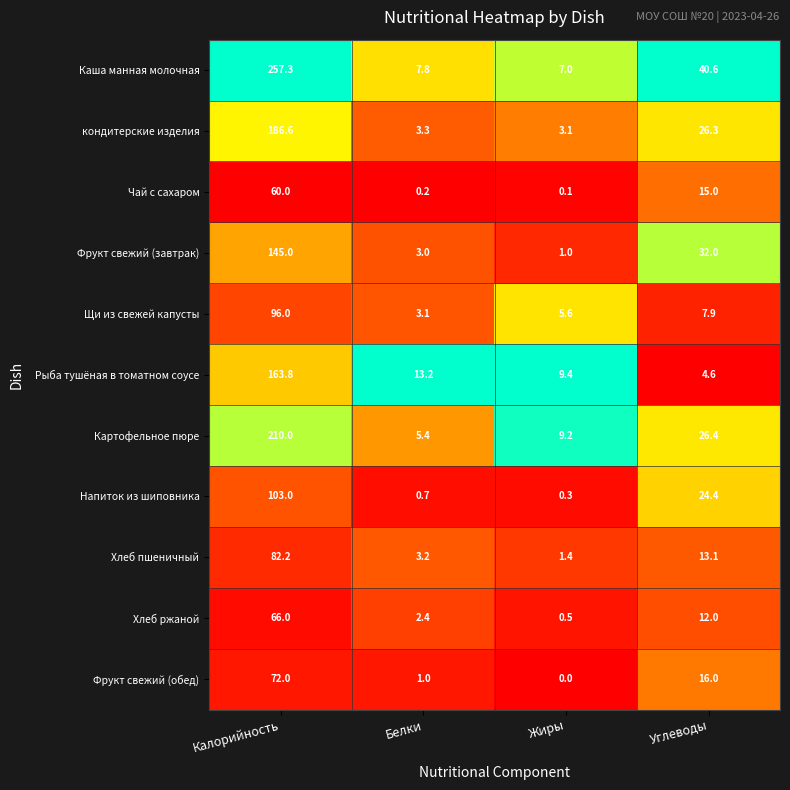

Which series has the largest range (max minus min)?

Каша манная молочная